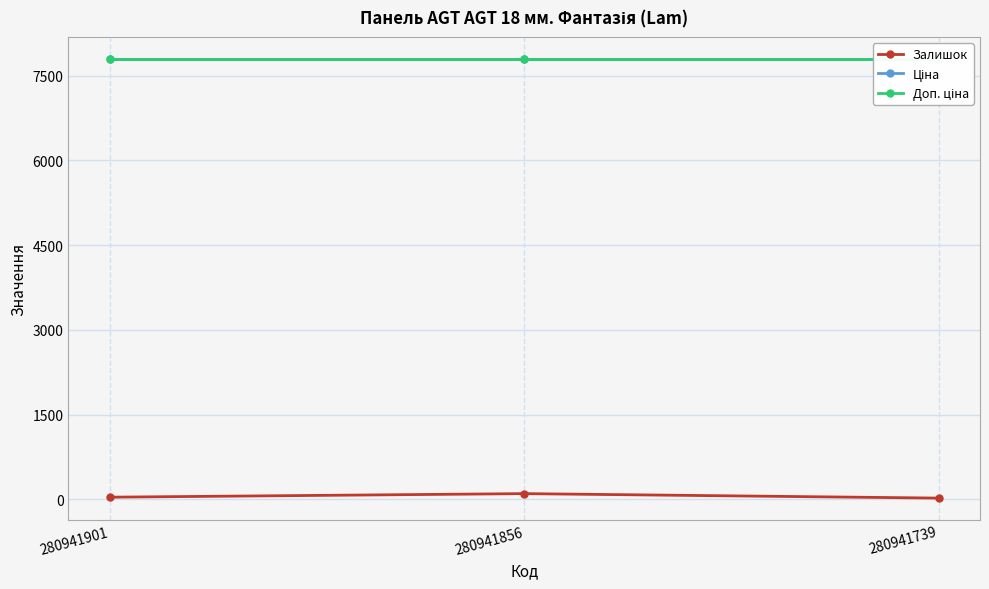

The Ціна series shows 12636.0 at 280941901. True or false?

False